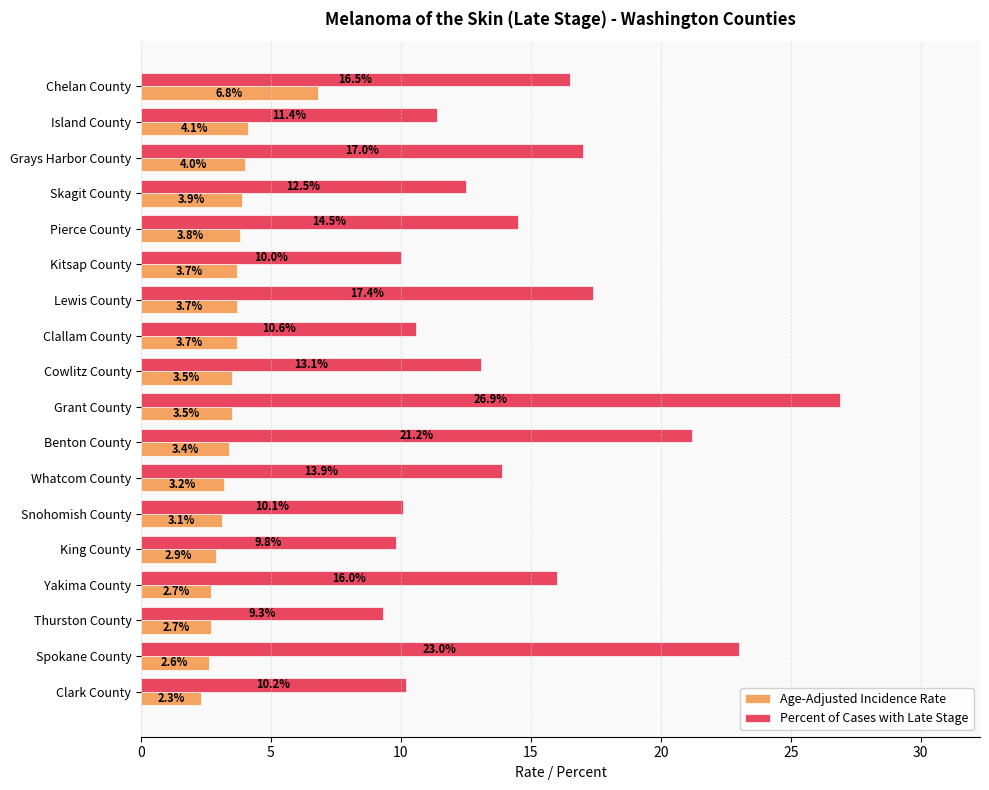

Which series changed the most between Lewis County and Clallam County?

Percent of Cases with Late Stage